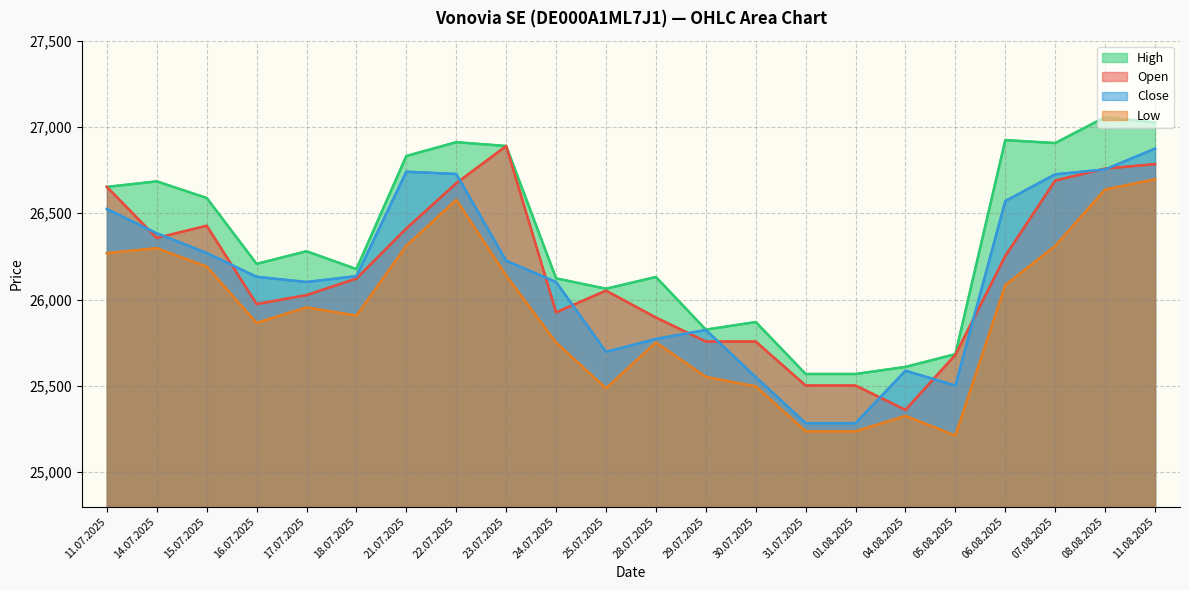

Between 22.07.2025 and 28.07.2025, which series saw the biggest shift?

Close